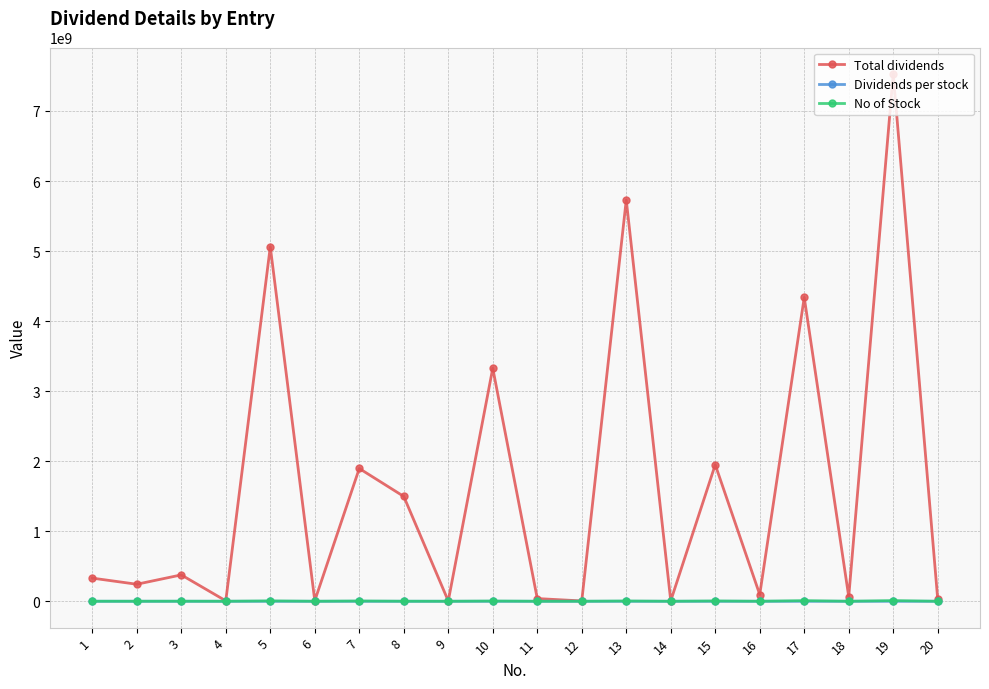

What is the value of the No of Stock point at the 18th from the left?

129000